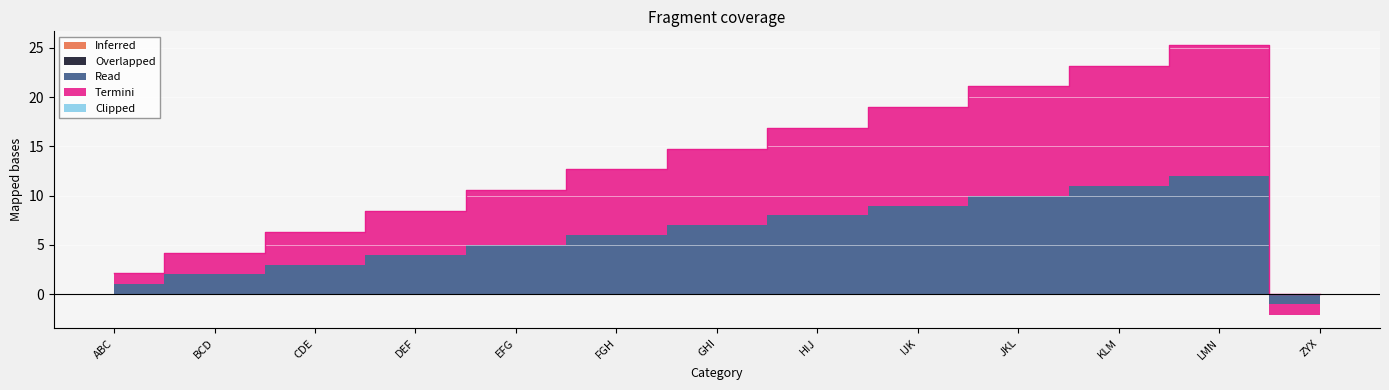

Reading left to right, transcribe all the data shown in this chart.

Inferred: 0.0	0.0	0.0	0.0	0.0	0.0	0.0	0.0	0.0	0.0	0.0	0.0	0.0
Overlapped: 0.0	0.0	0.0	0.0	0.0	0.0	0.0	0.0	0.0	0.0	0.0	0.0	0.0
Read: 1.0	2.0	3.0	4.0	5.0	6.0	7.0	8.0	9.0	10.0	11.0	12.0	-1.0
Termini: 1.1	2.2	3.3	4.4	5.5	6.7	7.8	8.9	10.0	11.1	12.2	13.3	-1.1
Clipped: 0.0	0.0	0.0	0.0	0.0	0.0	0.0	0.0	0.0	0.0	0.0	0.0	0.0